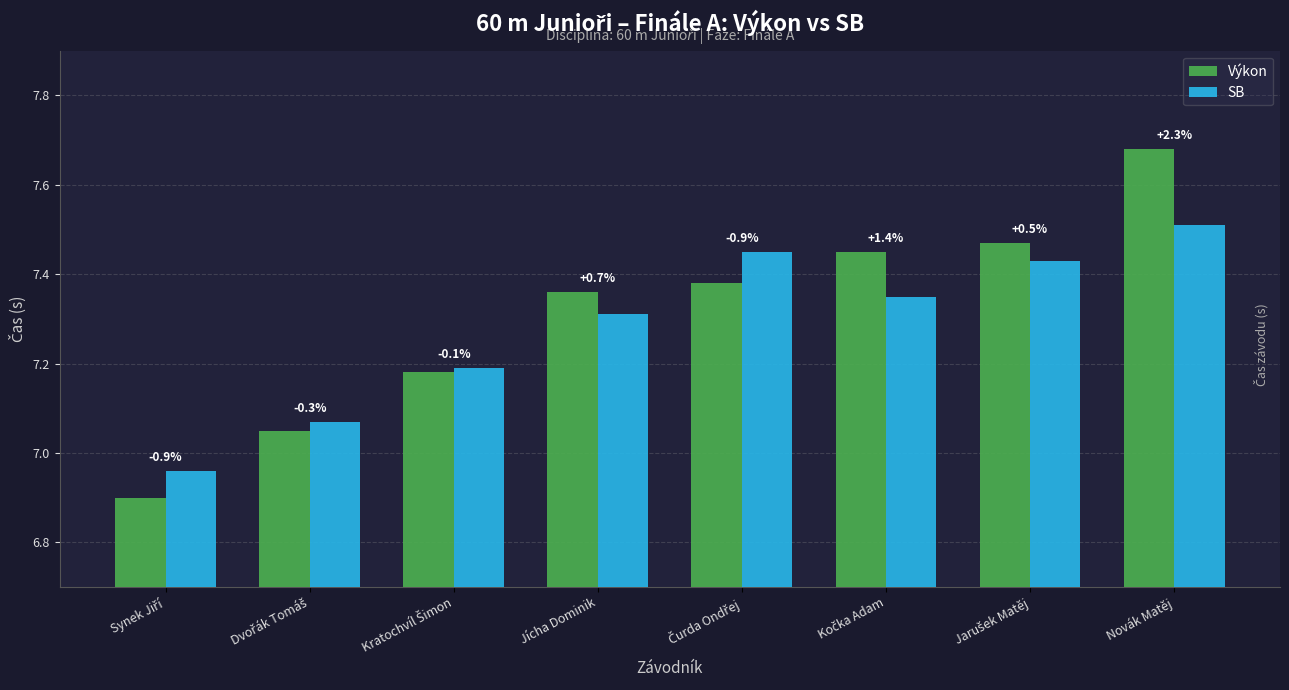

Are the bars grouped side by side (vs. stacked)?

Yes